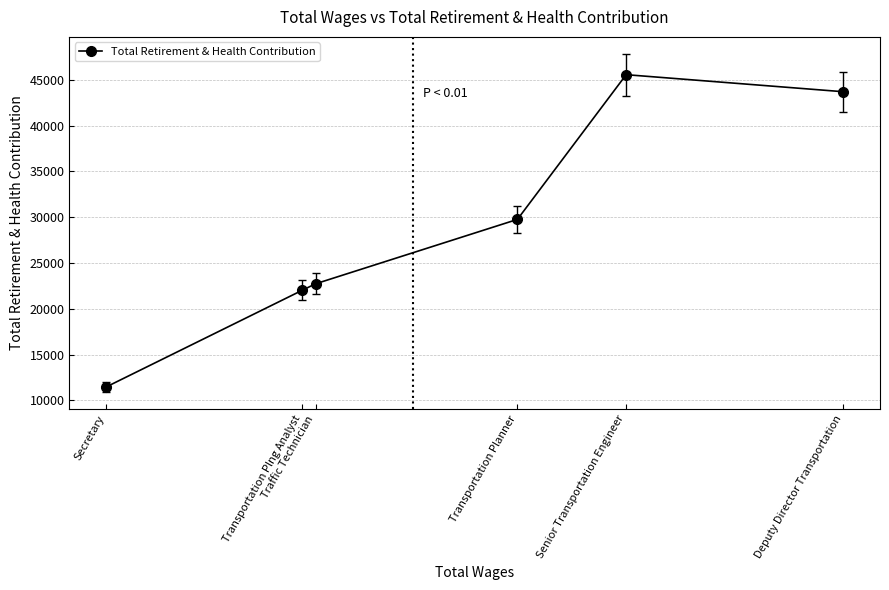

At which category does the data reach its first local peak?

Senior Transportation Engineer